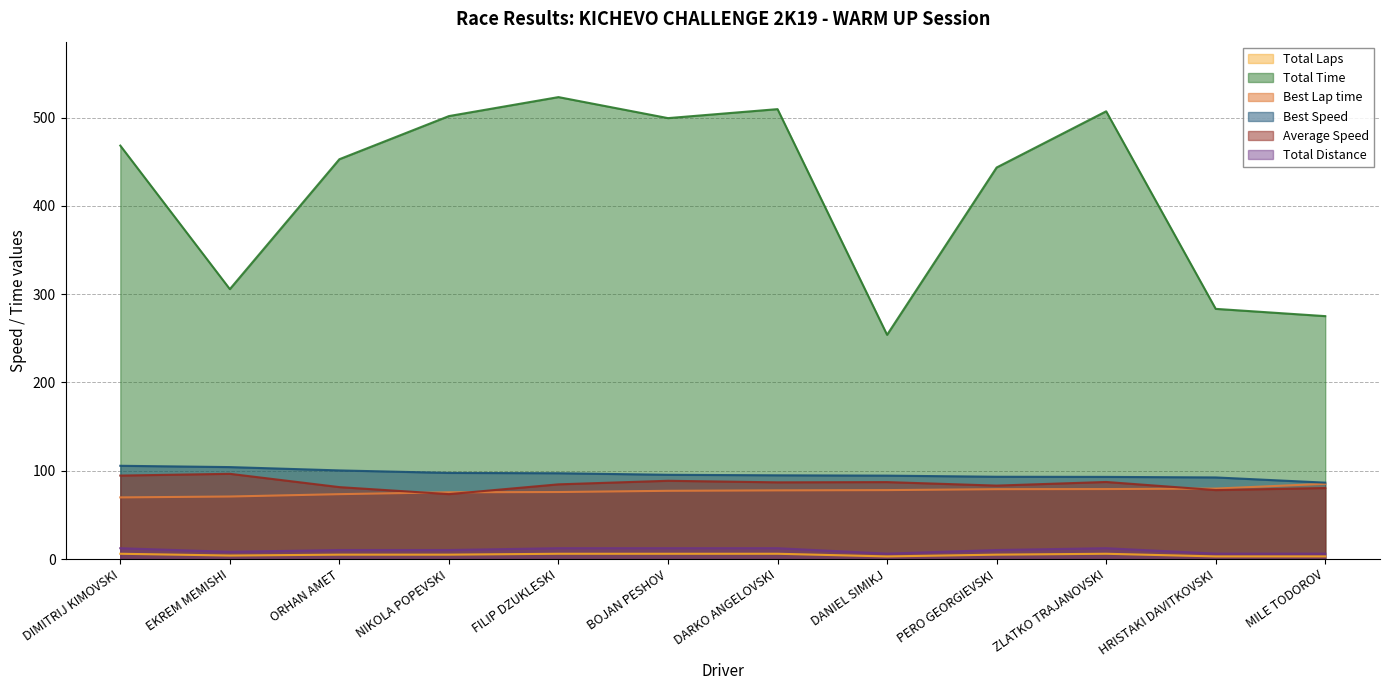

The value of Total Distance at NIKOLA POPEVSKI is 15.0. True or false?

False